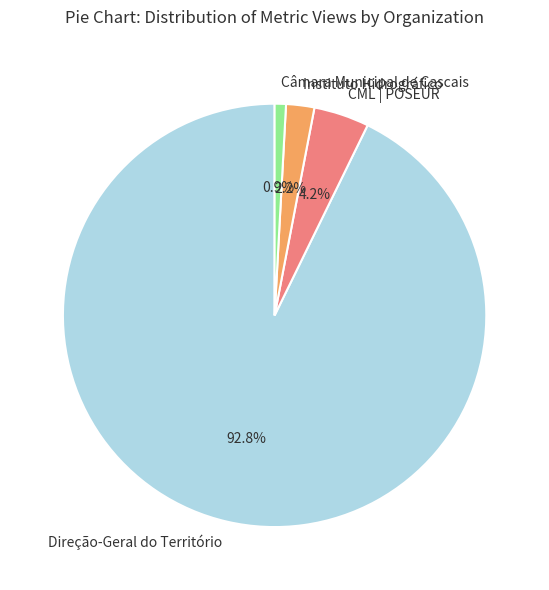

To the nearest percent, what is the average slice percentage?

25%